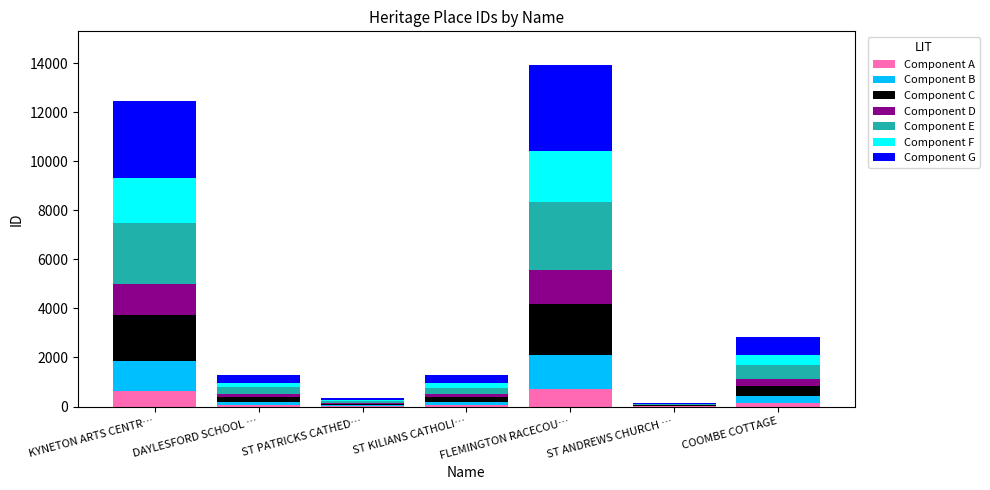

What is the highest value of the Component A series?

695.5